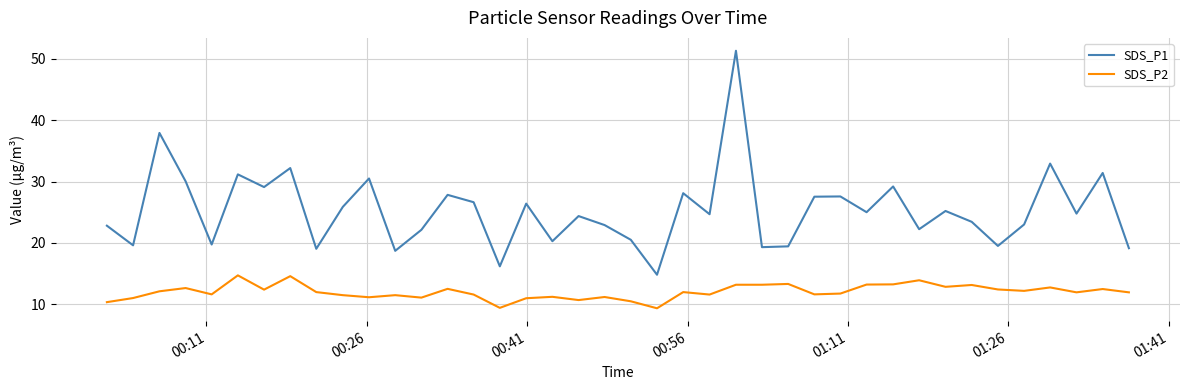

Which series has the largest total across all categories?

SDS_P1